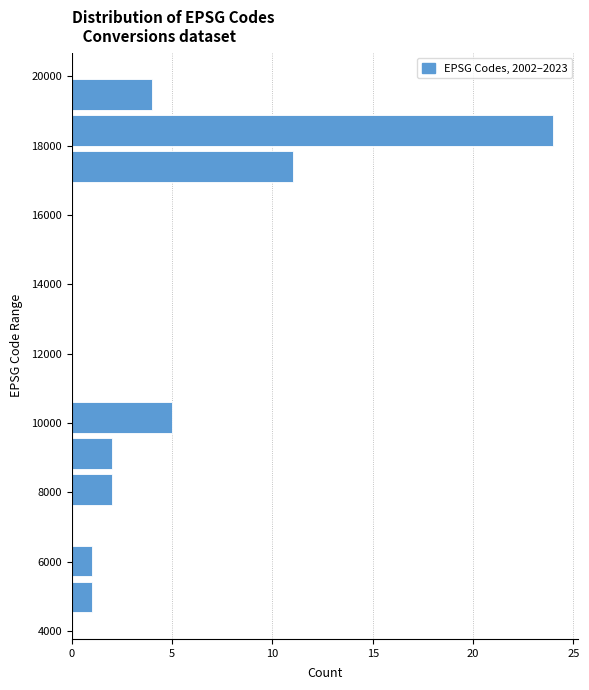

What is the length of the bar covering 18000 to 19000 on the y-axis? Neither the bar edges nor the lengths are printed on the chart, so give them approximately, as read against the axes.

24